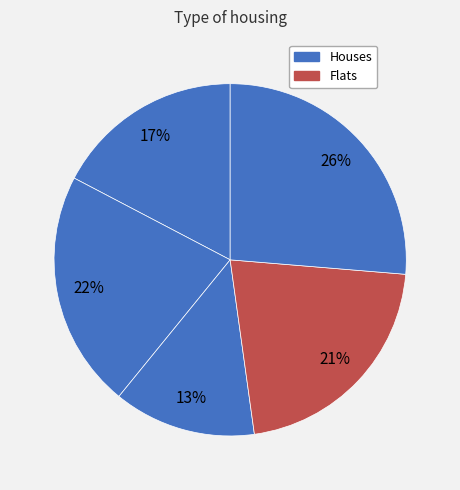

Count the number of slices in the pie.

5